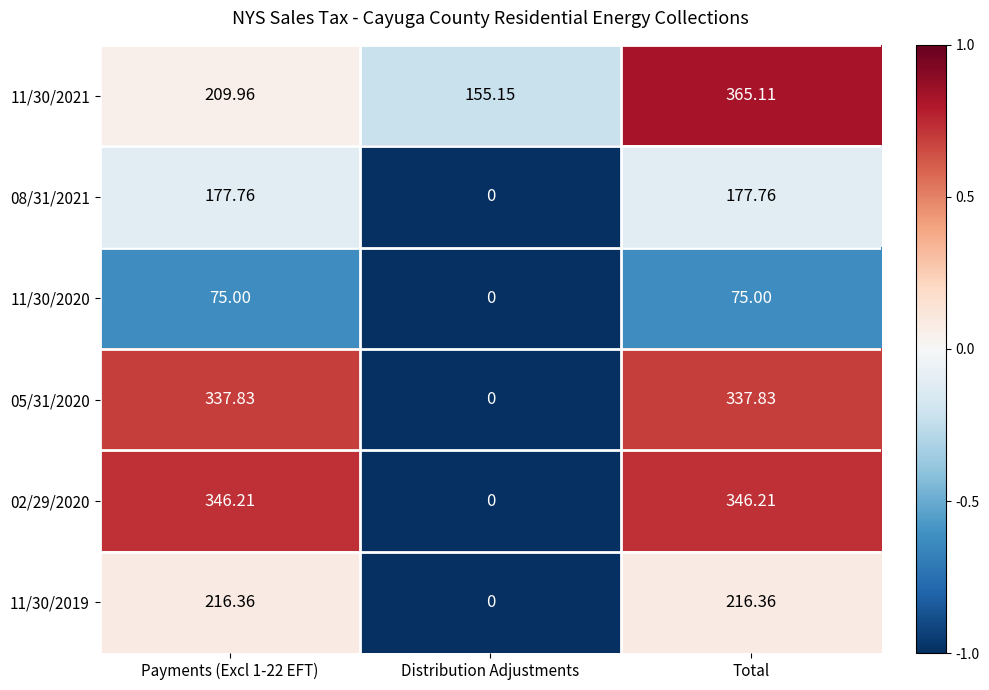

Between Distribution Adjustments and Total, which series saw the biggest shift?

02/29/2020